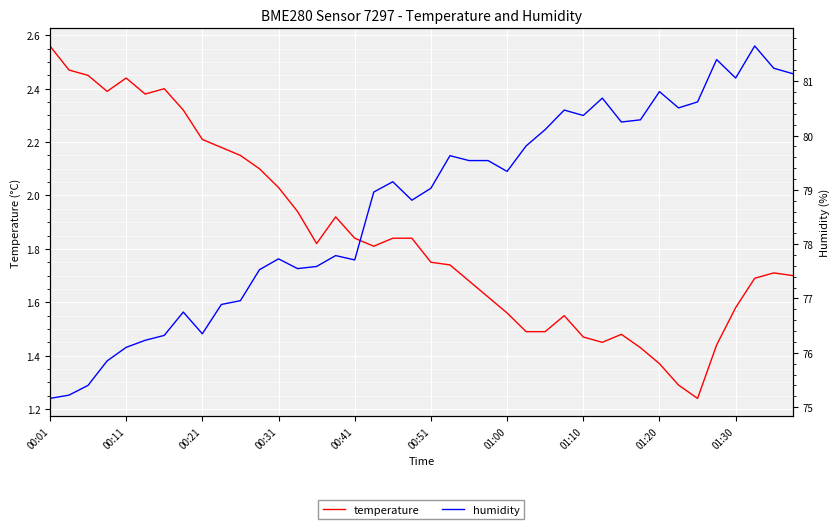

True or false: temperature and humidity intersect in this chart.

False